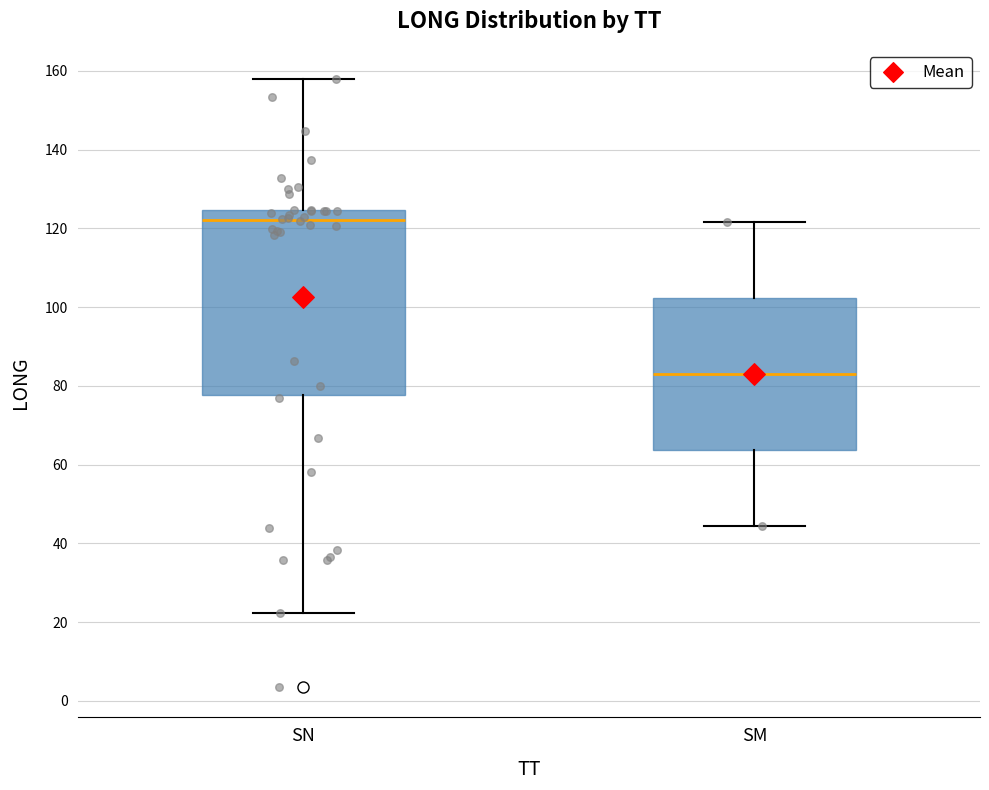

Where does the upper whisker of the box for SM end on the y-axis? The values are not printed on the chart, so give them approximately, as read against the axis.

122